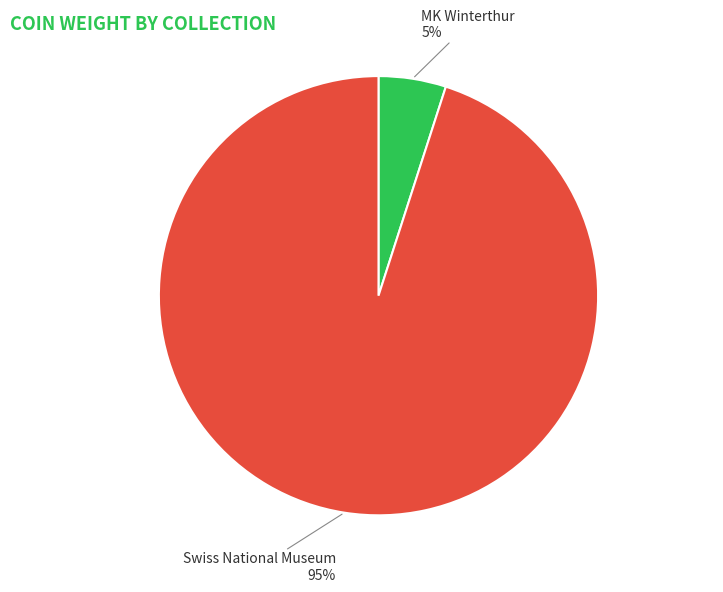

To the nearest percent, what is the average slice percentage?

50%